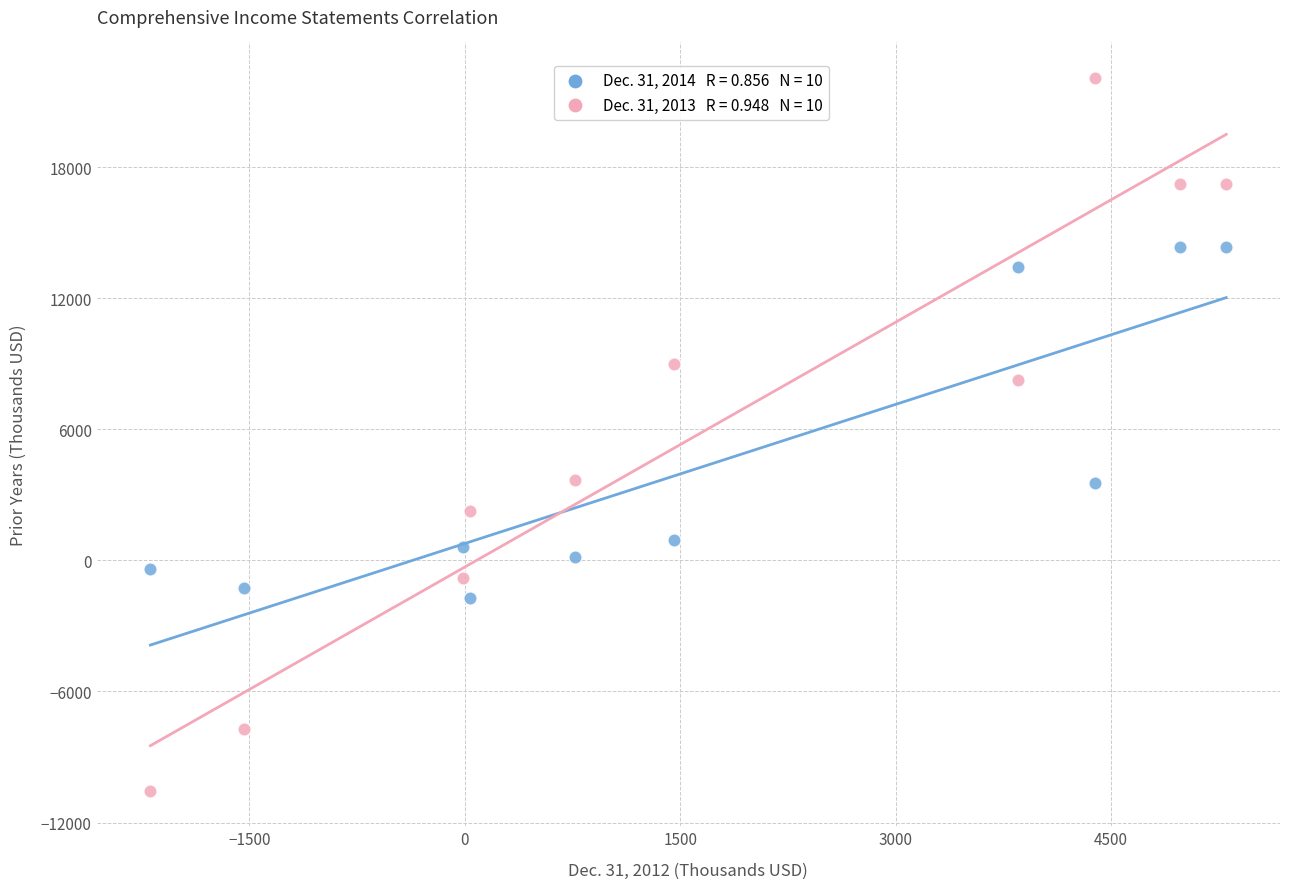

Across all data points, what is the range of X values (max minus min)?

7490